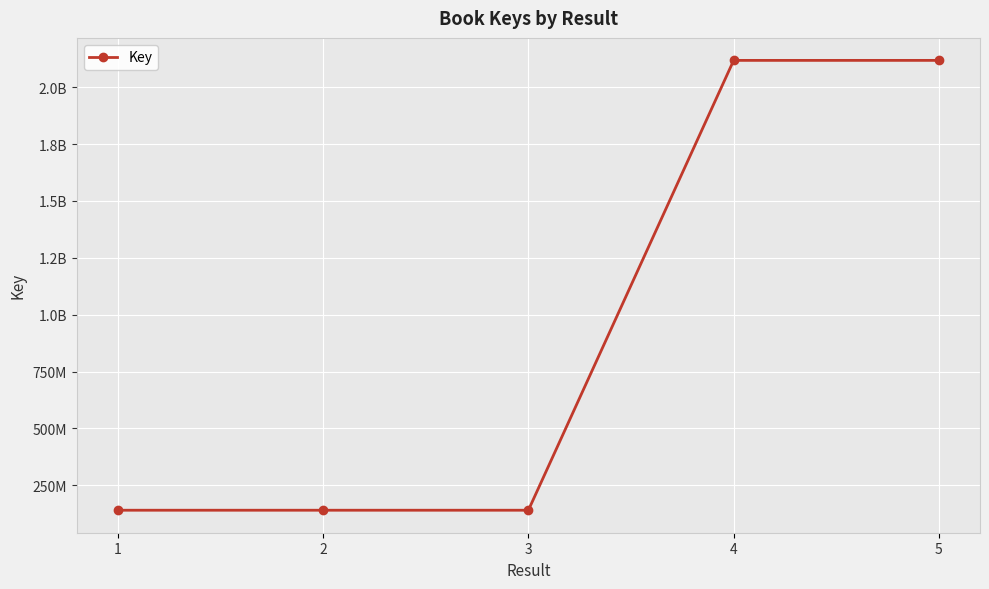

True or false: there are more than 1 points higher than both neighbors.

False